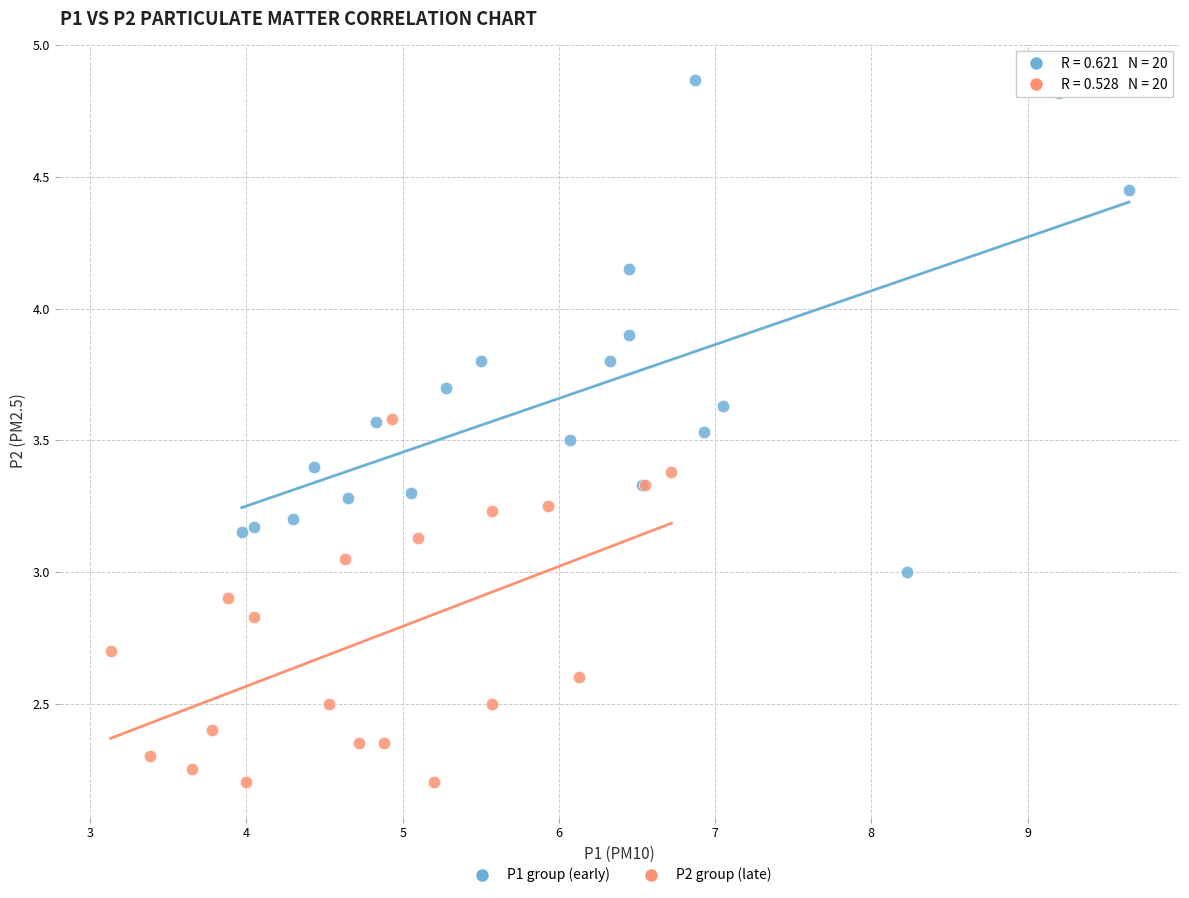

Which series has the widest spread of Y values?

P1 group (early)